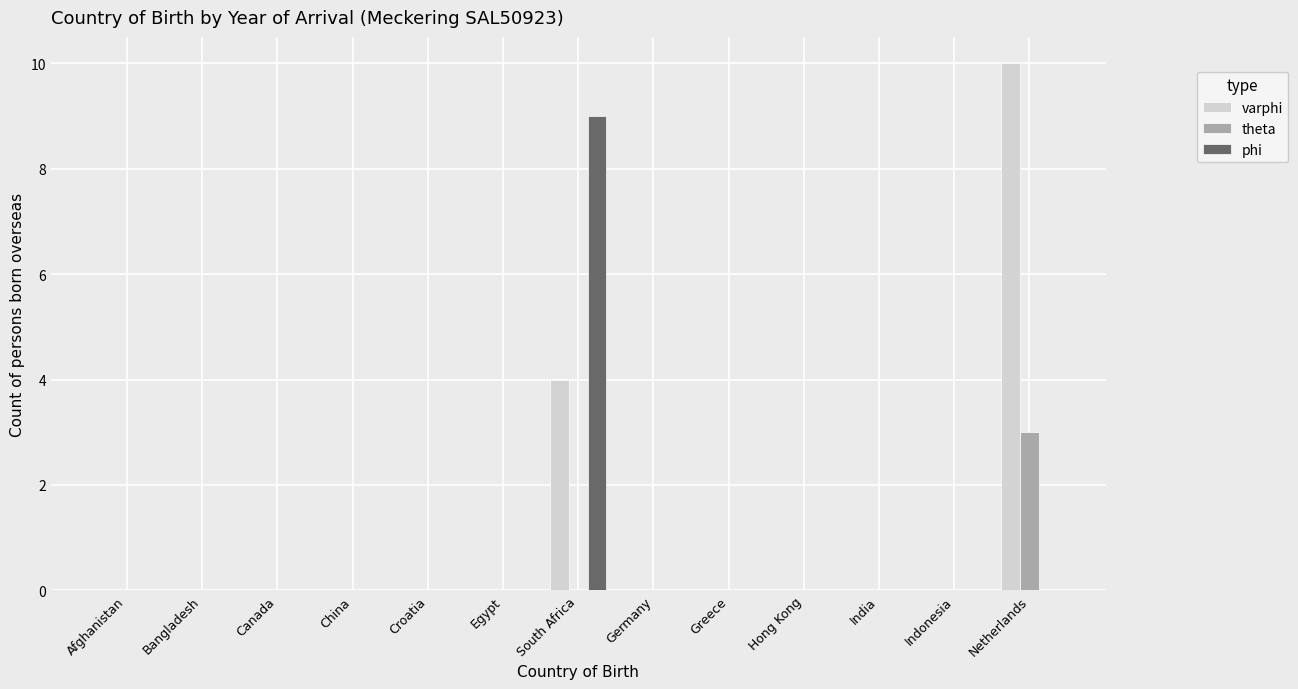

What is the sum of all theta values?

3